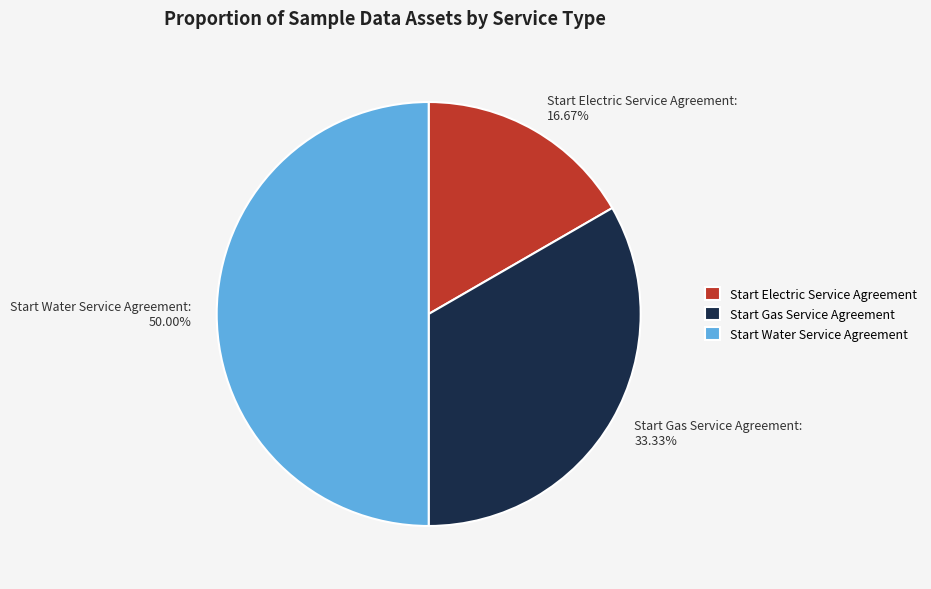

Does Start Electric Service Agreement represent more than half of the total?

No